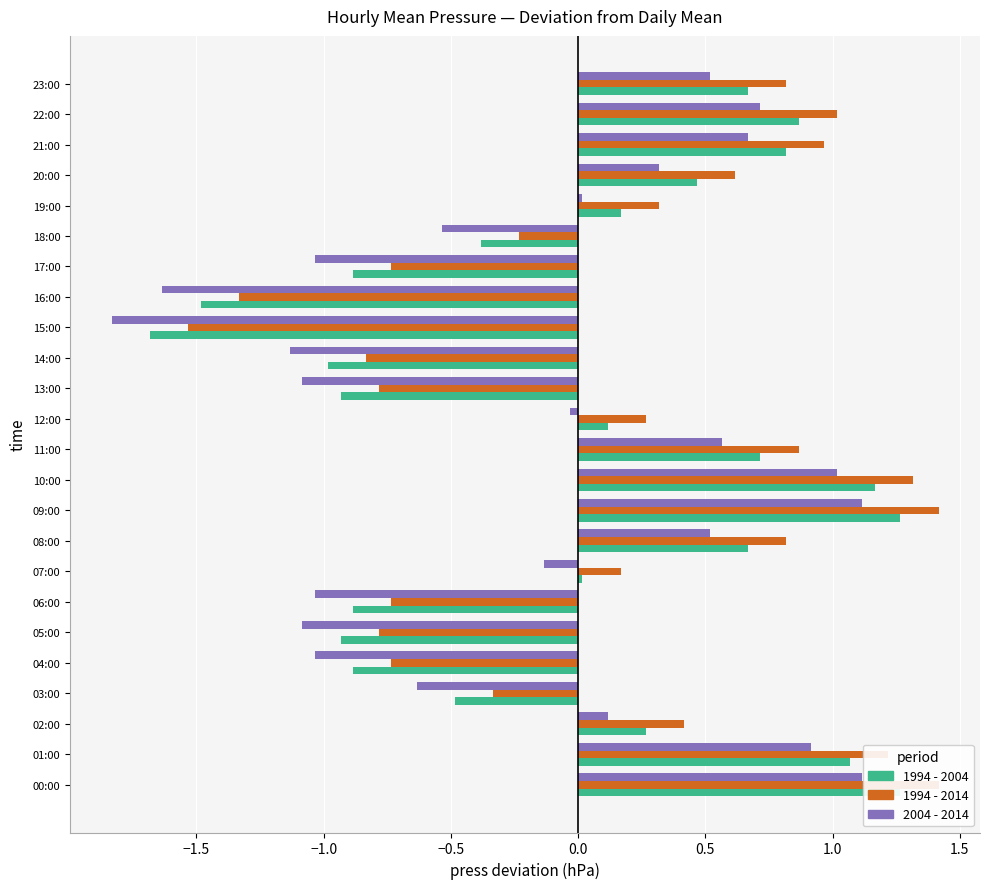

How many groups of bars are there?

24